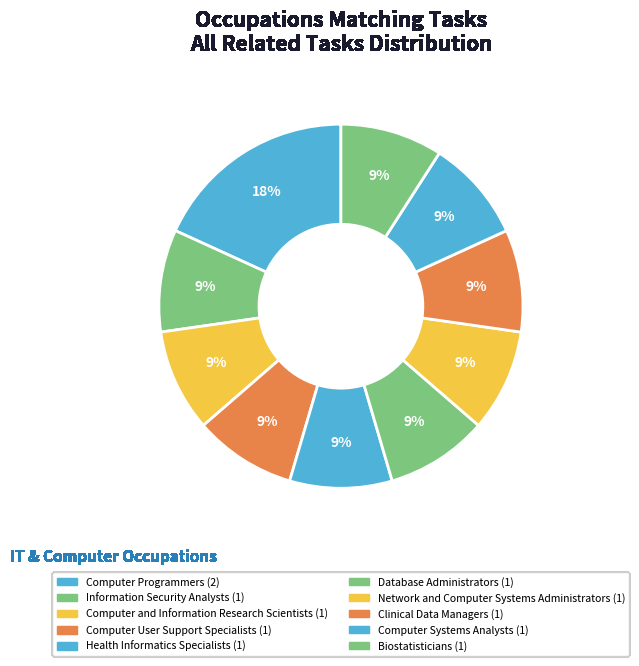

To the nearest percent, what portion does Information Security Analysts represent?

9%